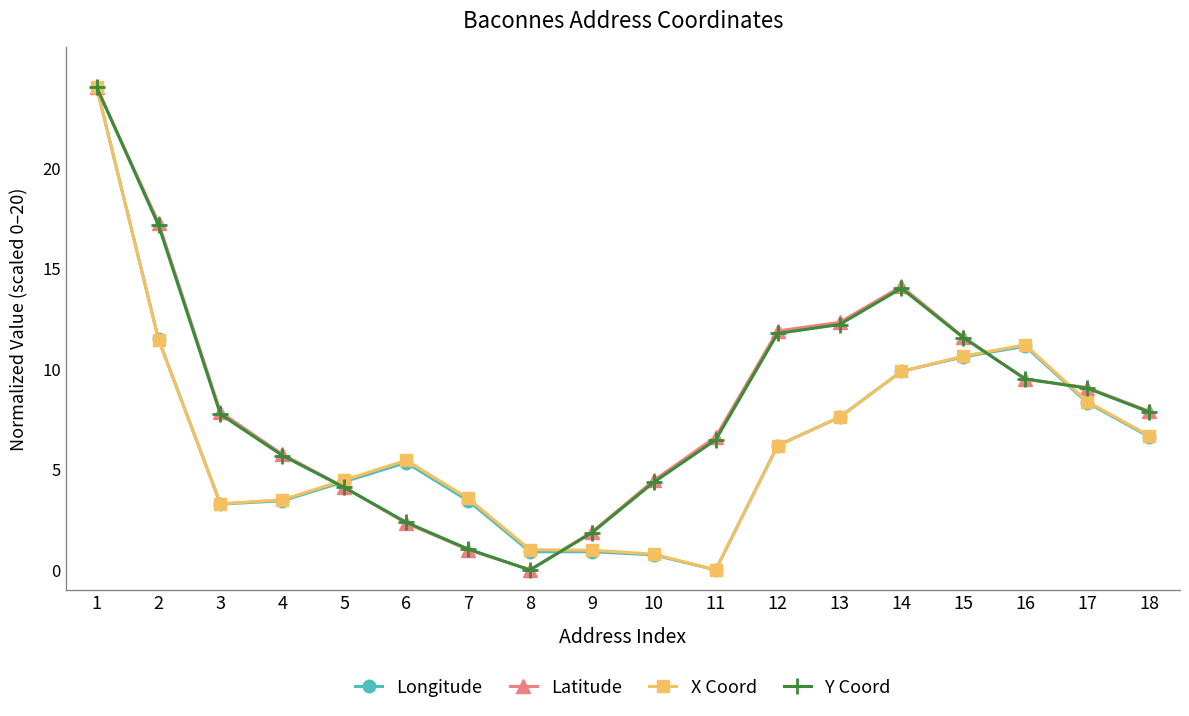

What are all the series names shown in the legend?

Longitude, Latitude, X Coord, Y Coord